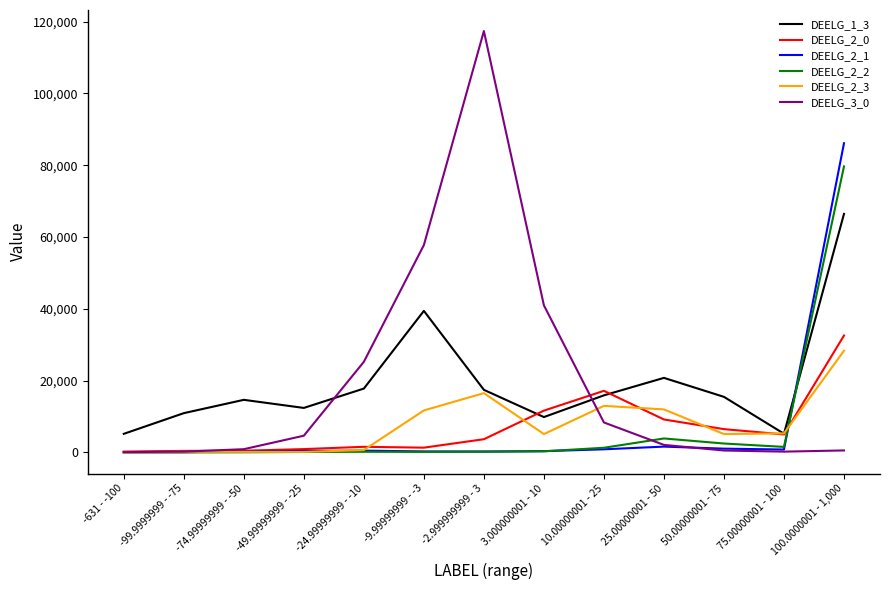

Is the value of DEELG_2_2 at 10.00000001 - 25 greater than the value of DEELG_2_0 at 25.00000001 - 50?

No